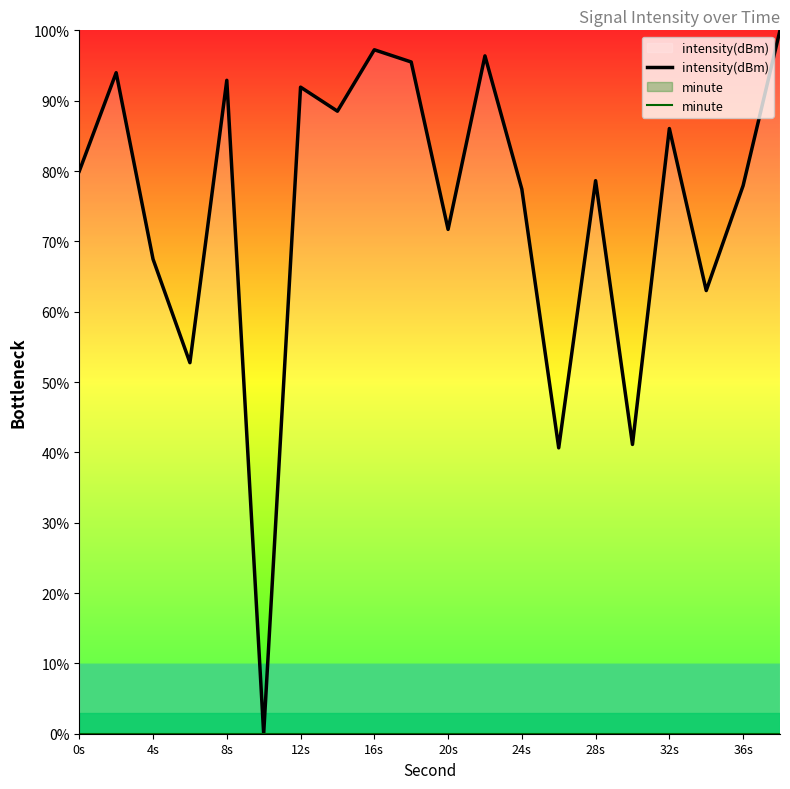

What is the maximum value shown in the chart?

100.0